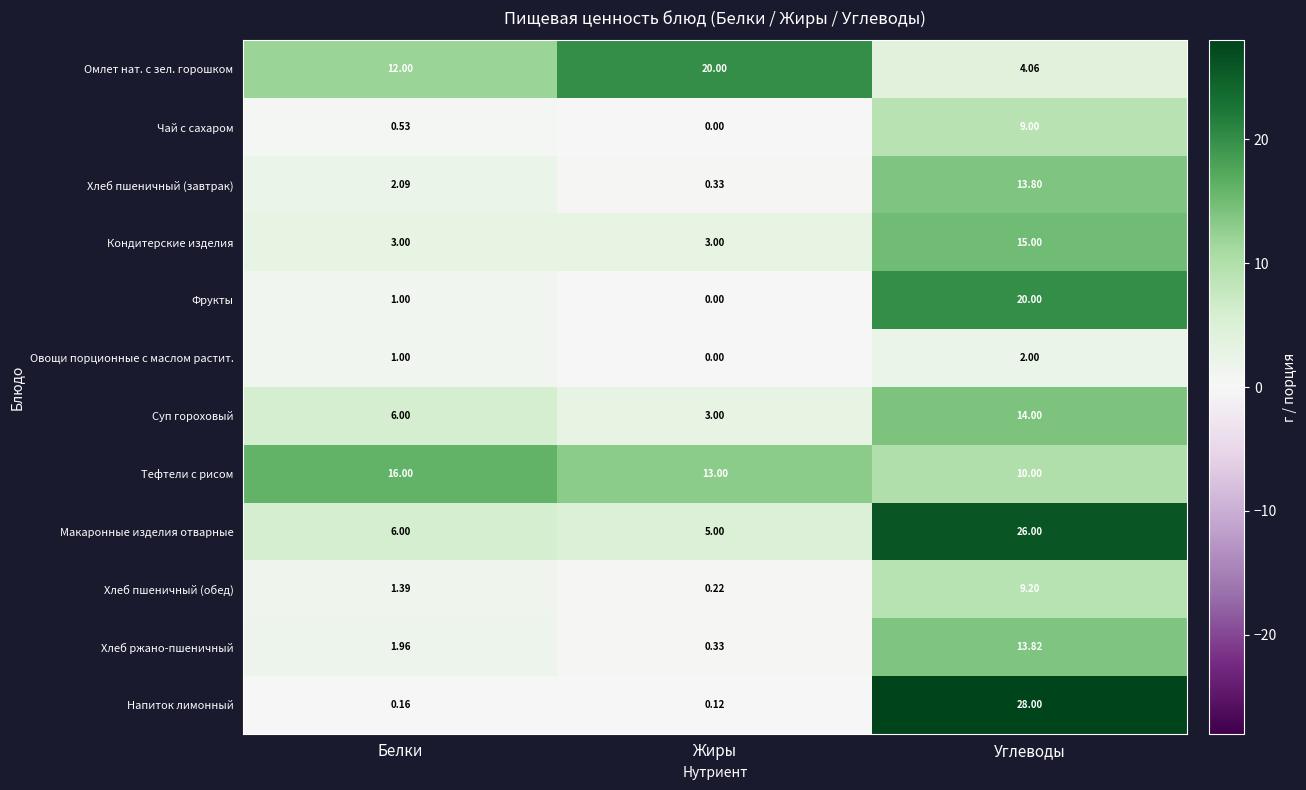

Rank the categories by Тефтели с рисом value from highest to lowest.

Белки, Жиры, Углеводы